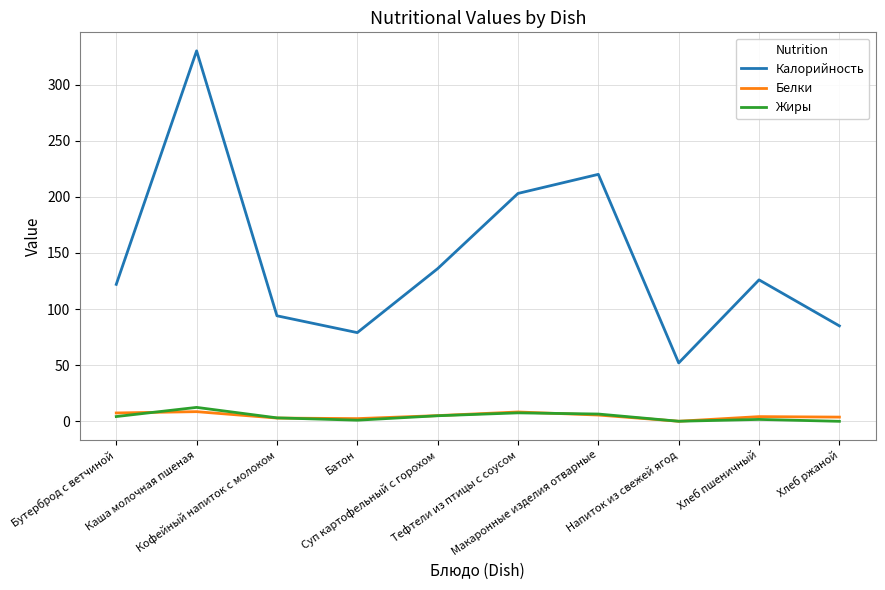

Which series has the largest total across all categories?

Калорийность